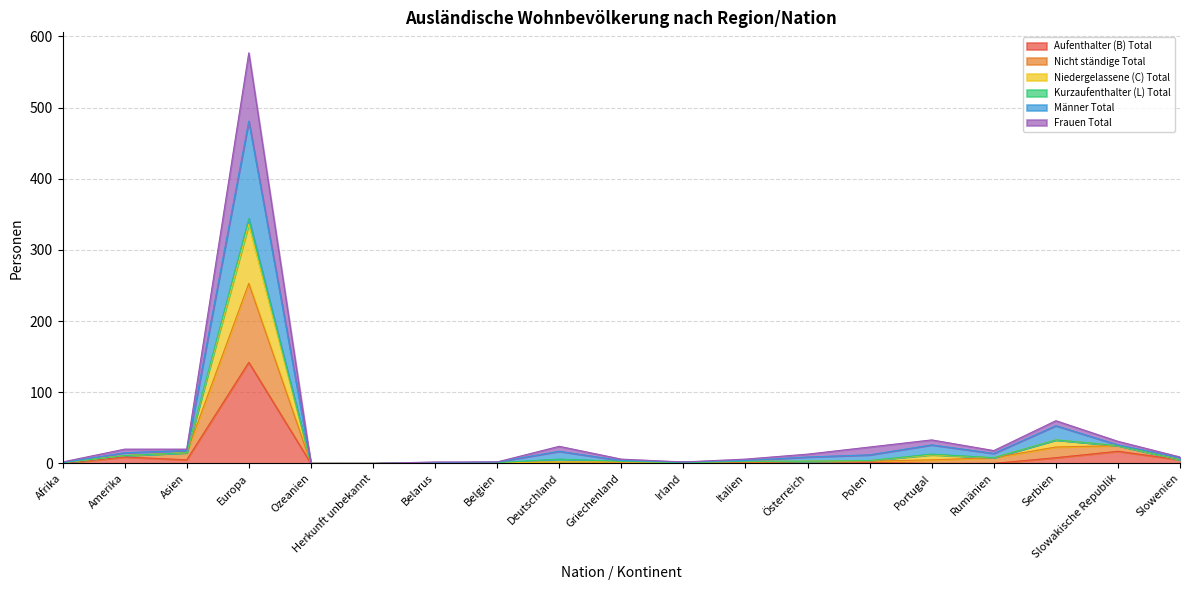

What is the maximum value for Aufenthalter (B) Total?

142